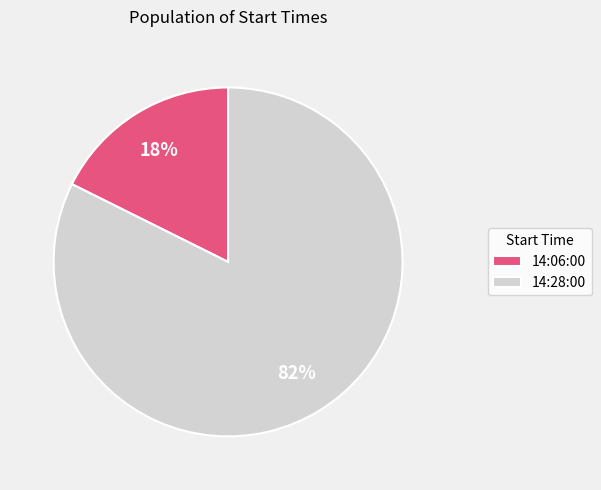

Which slice is the smallest?

14:06:00